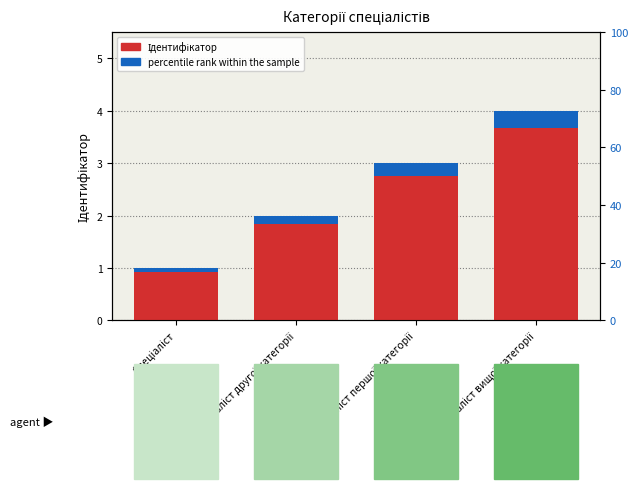

Rank the series by their average value, from highest to lowest.

Ідентифікатор, percentile rank within the sample